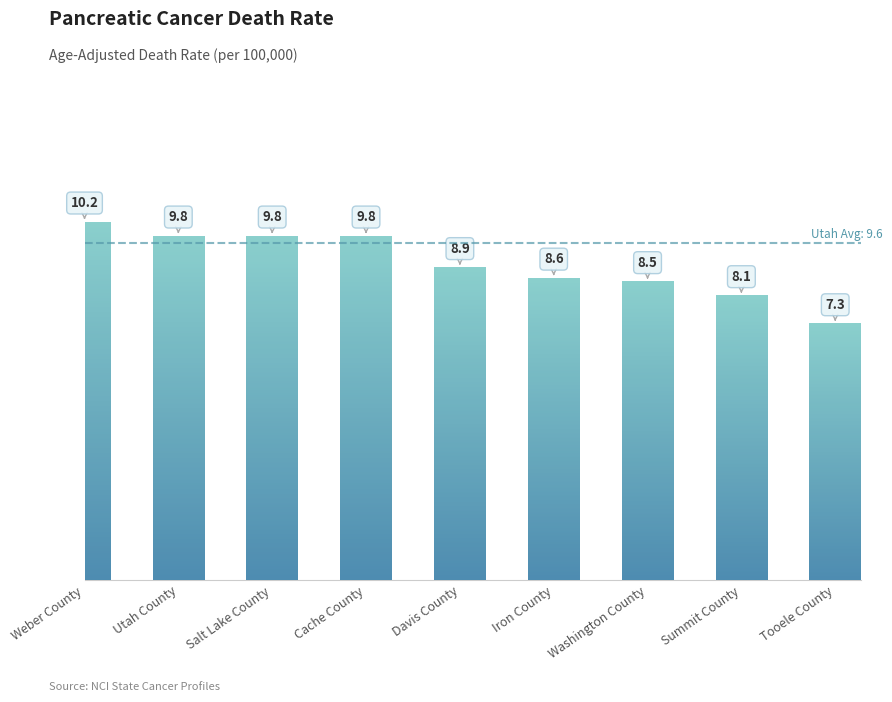

Between Salt Lake County and Cache County, which is larger?

Salt Lake County